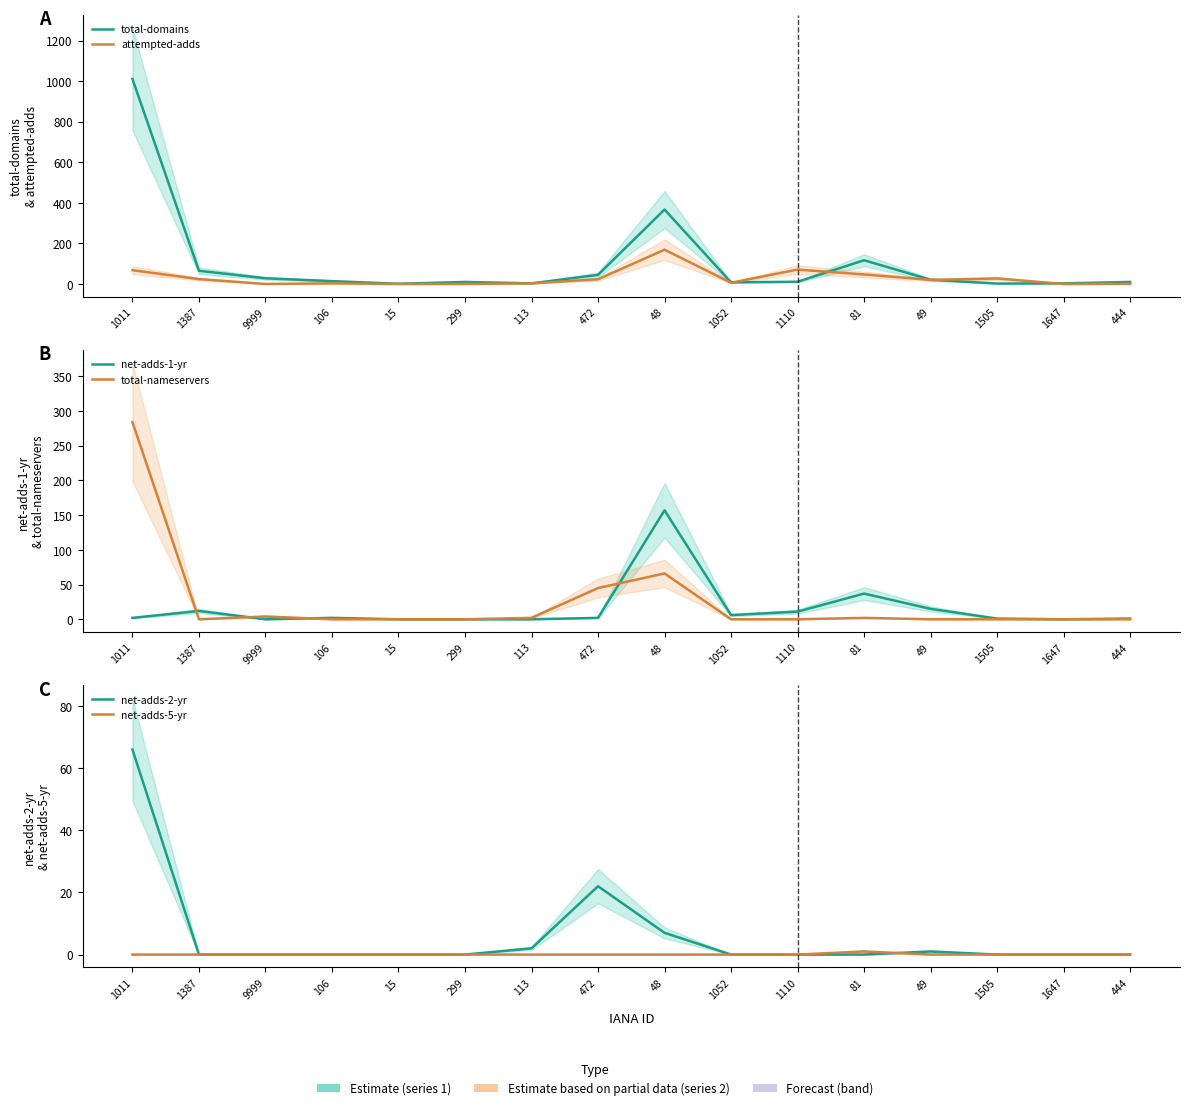

How many data points in net-adds-2-yr are above 0?

5